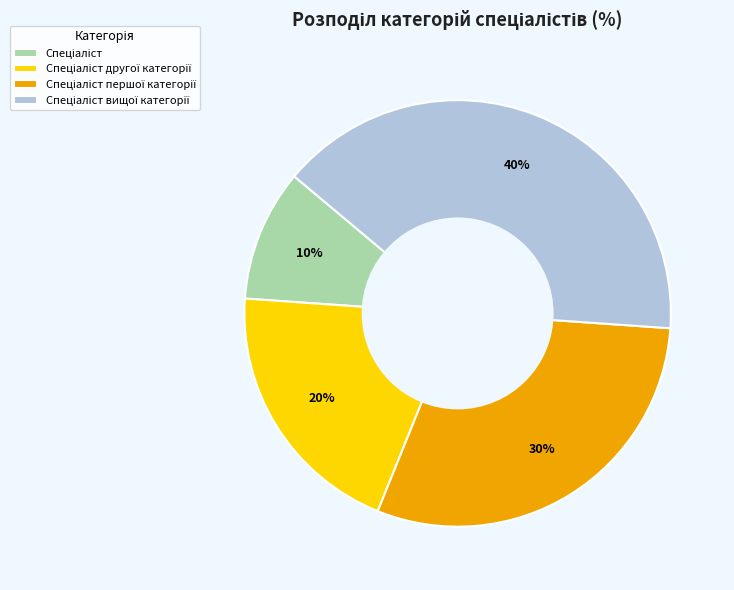

Does any single category account for the majority?

No